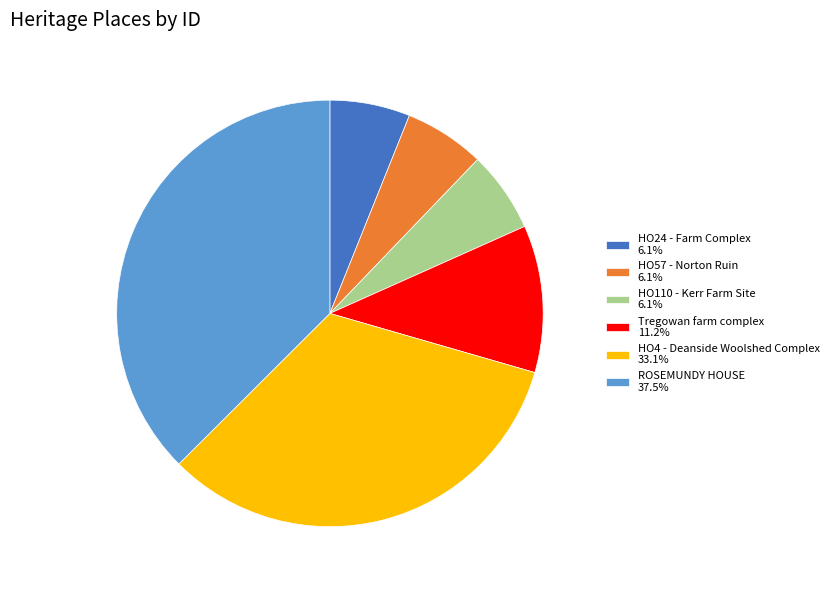

Count the number of slices in the pie.

6